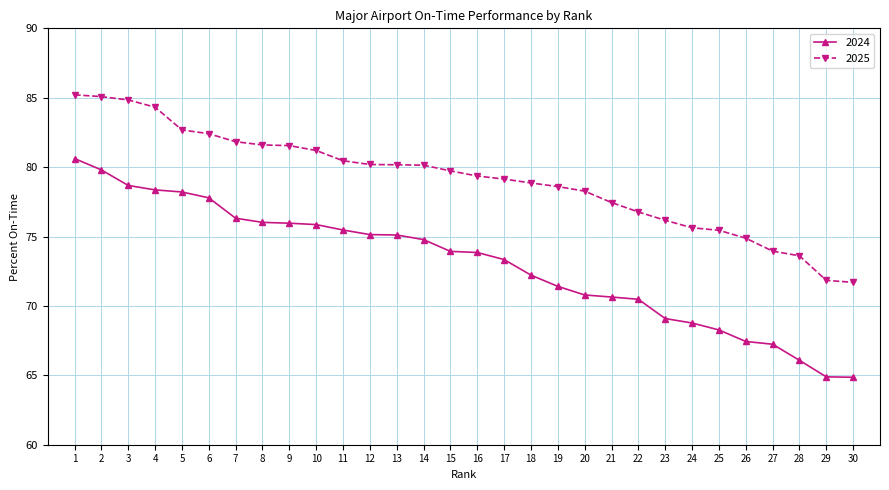

At which category is the sum across all series the highest?

1